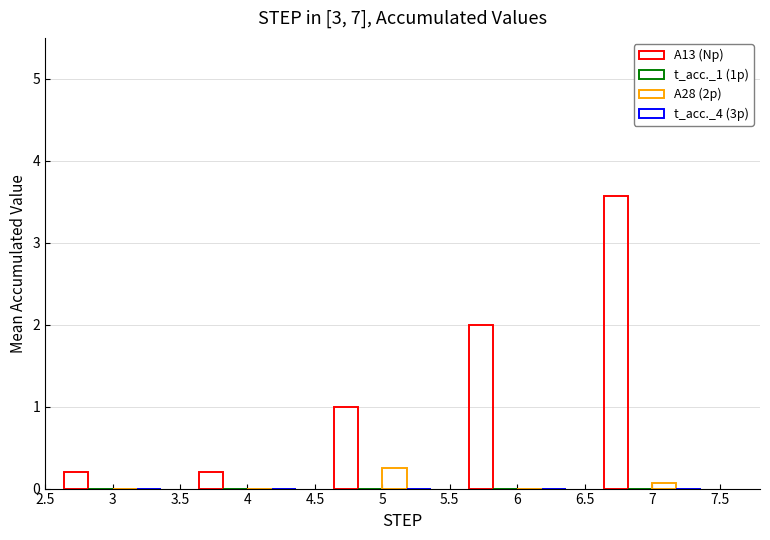

Which series has the widest spread of values?

A13 (Np)